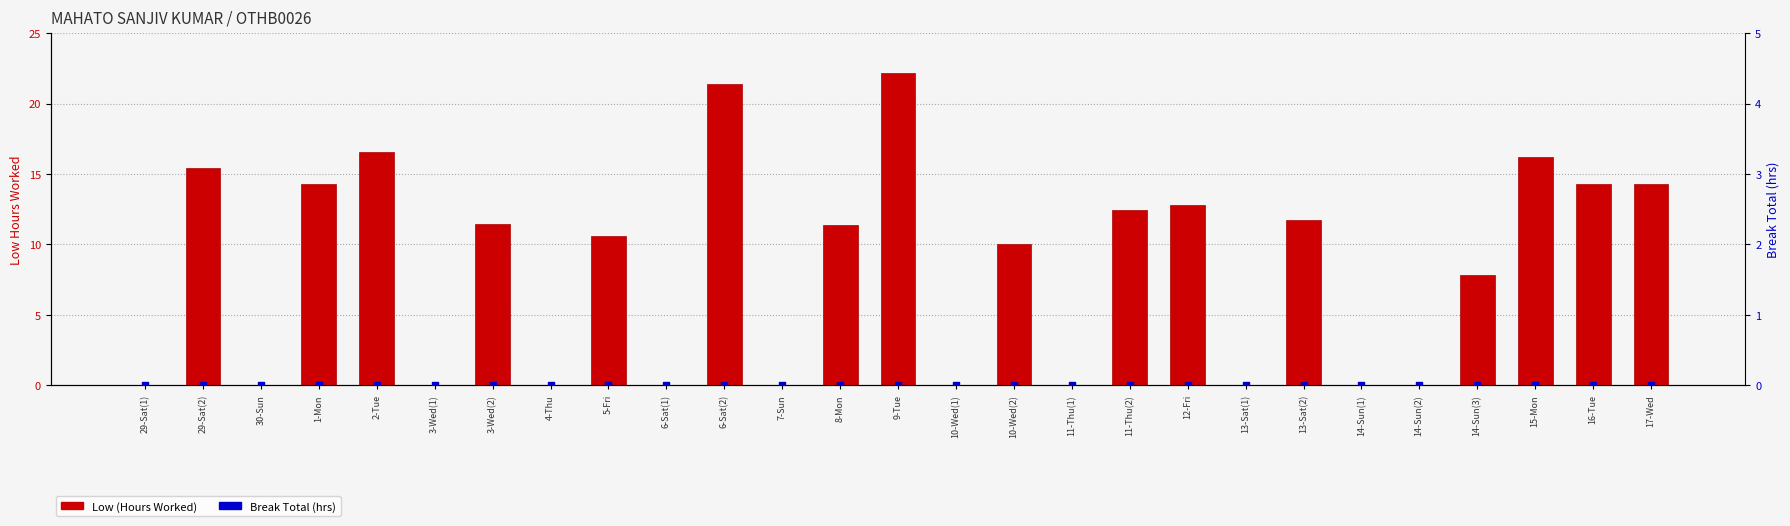

What are all the series names shown in the legend?

Low (Hours Worked), Break Total (hrs)